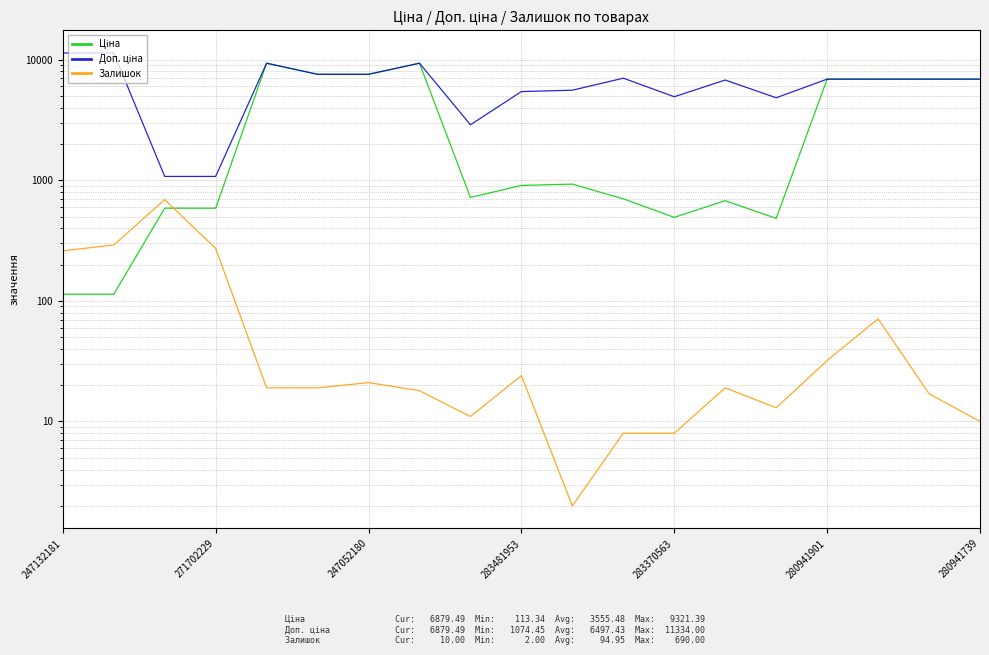

True or false: Доп. ціна and Залишок intersect in this chart.

False